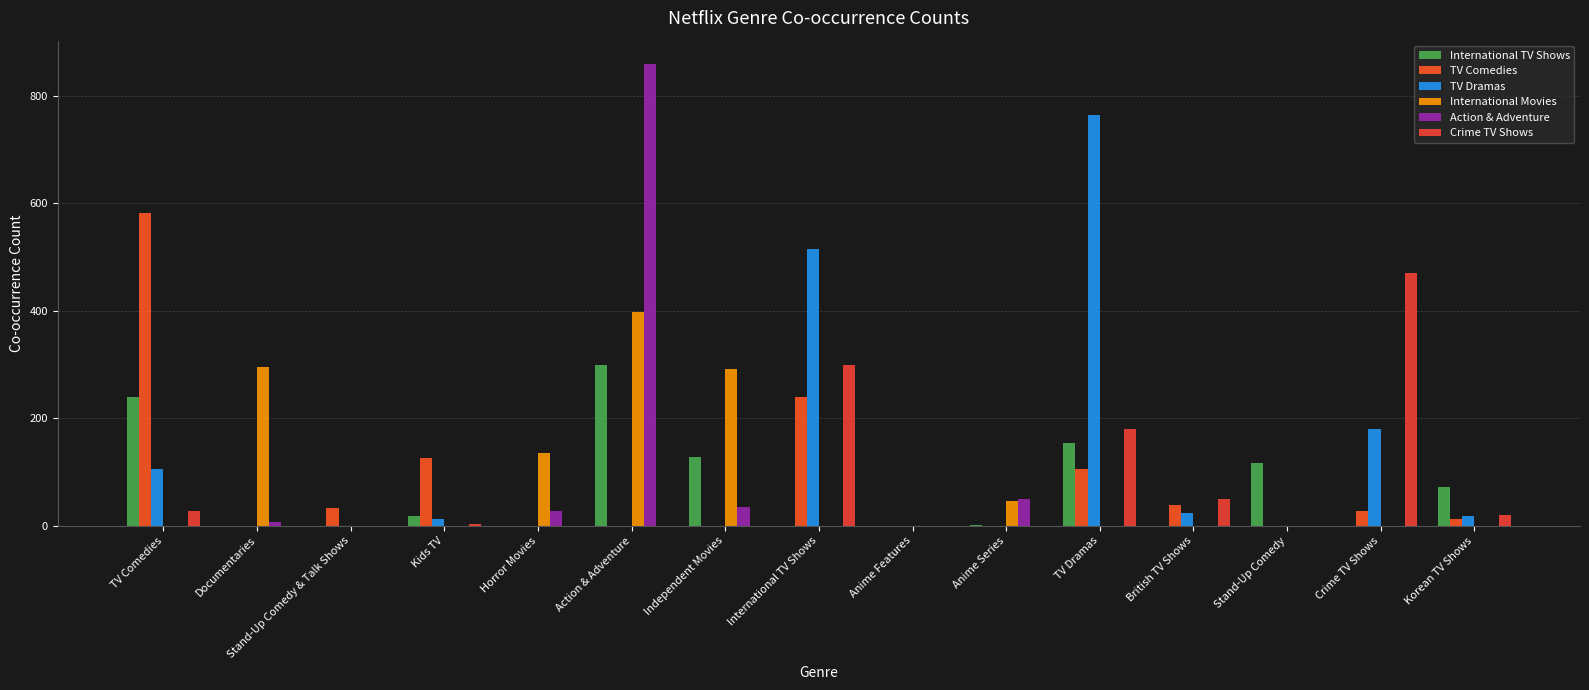

True or false: International TV Shows has a value of 0 at Documentaries.

True